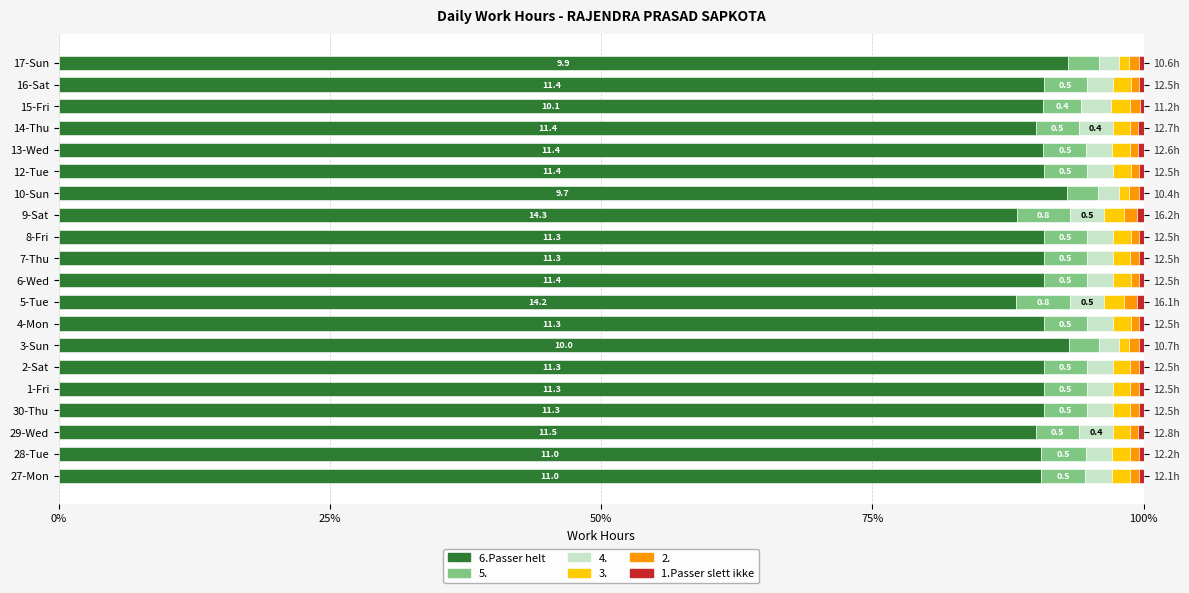

Which series has the largest range (max minus min)?

6.Passer helt